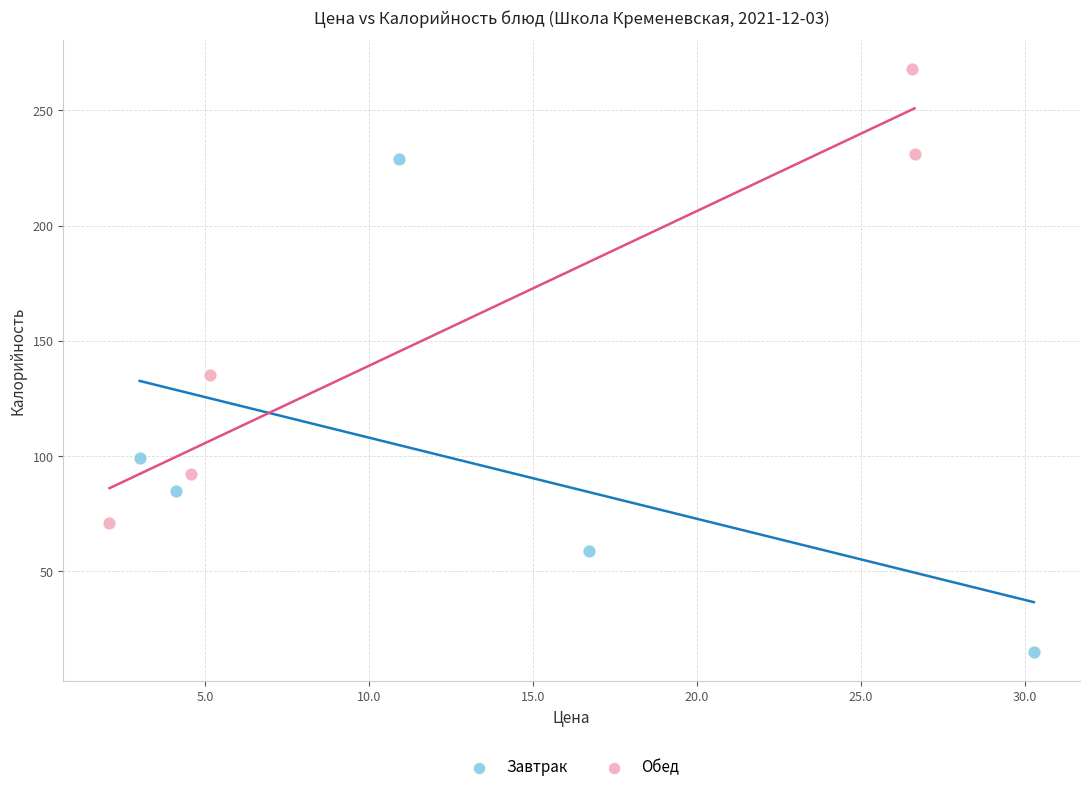

Which series reaches the minimum Y coordinate?

Завтрак